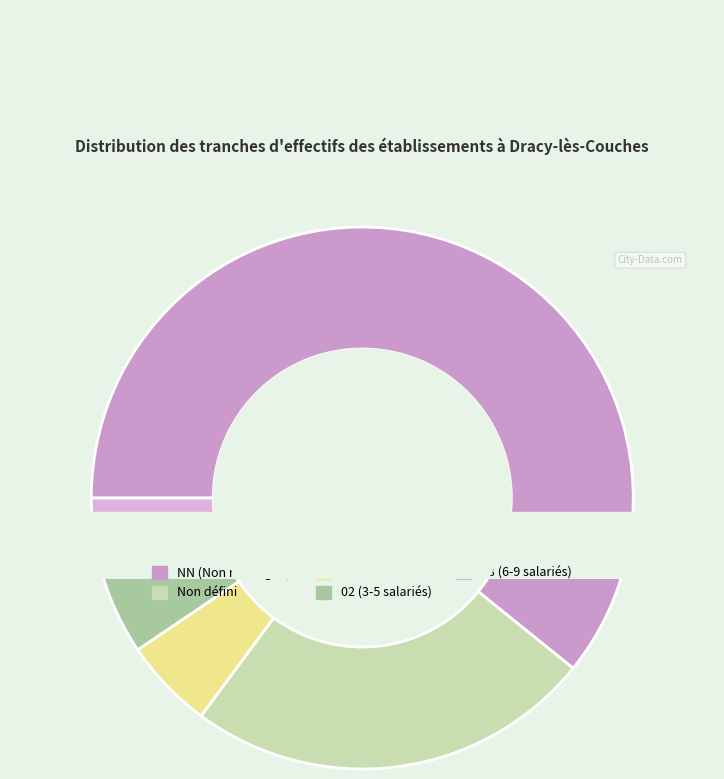

To the nearest percent, what portion does NN represent?

61%